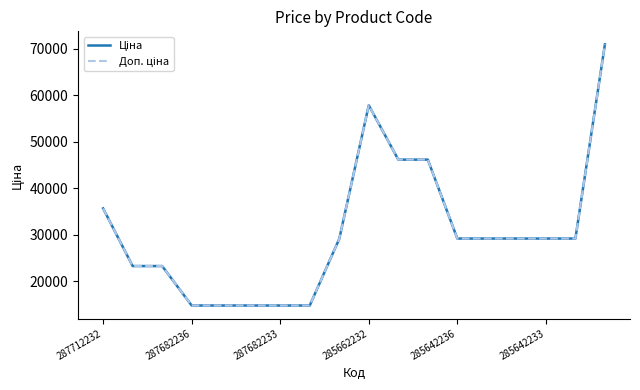

Which series has the widest spread of values?

Ціна